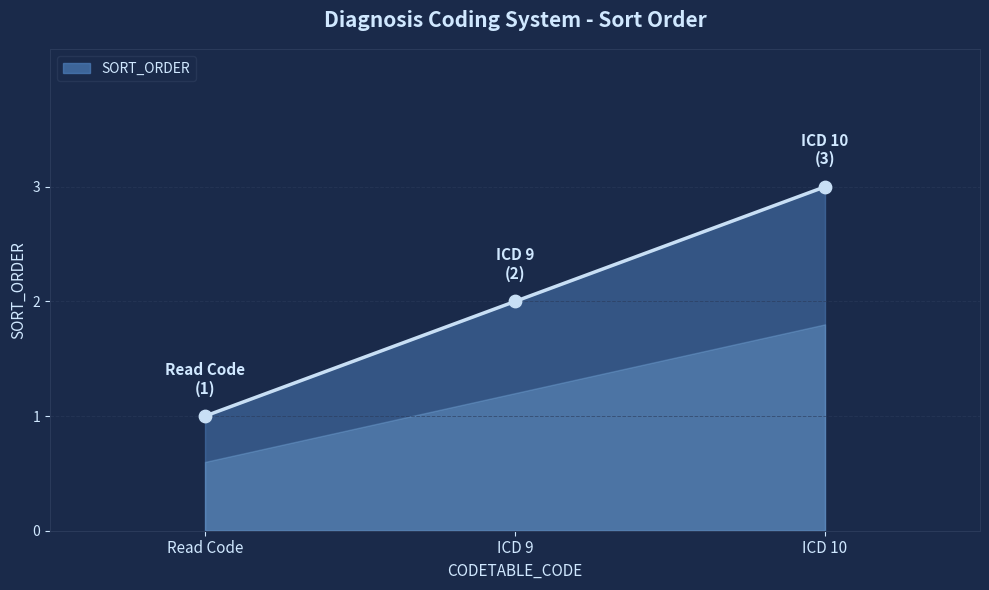

What is the change in value from Read Code to ICD 9?

+1